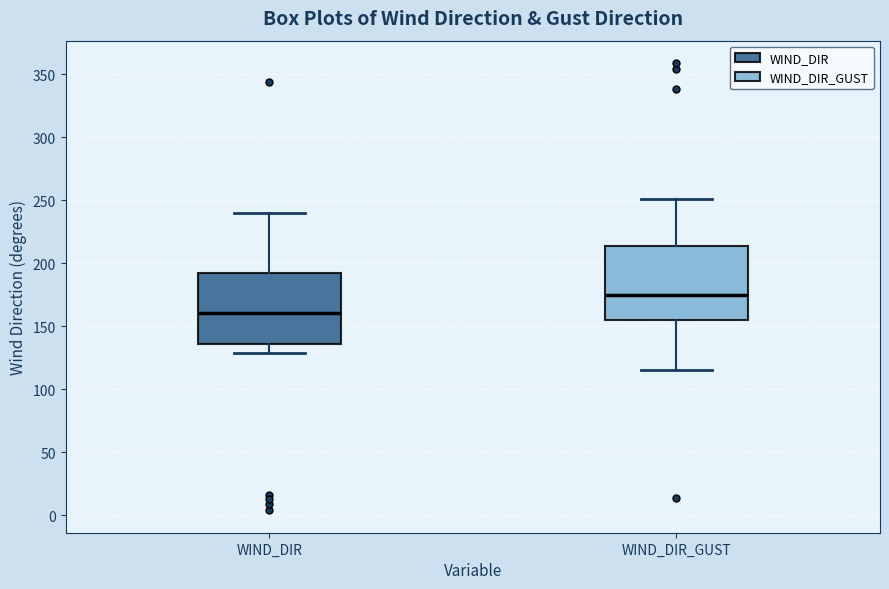

Which box's median line is the highest?

WIND_DIR_GUST